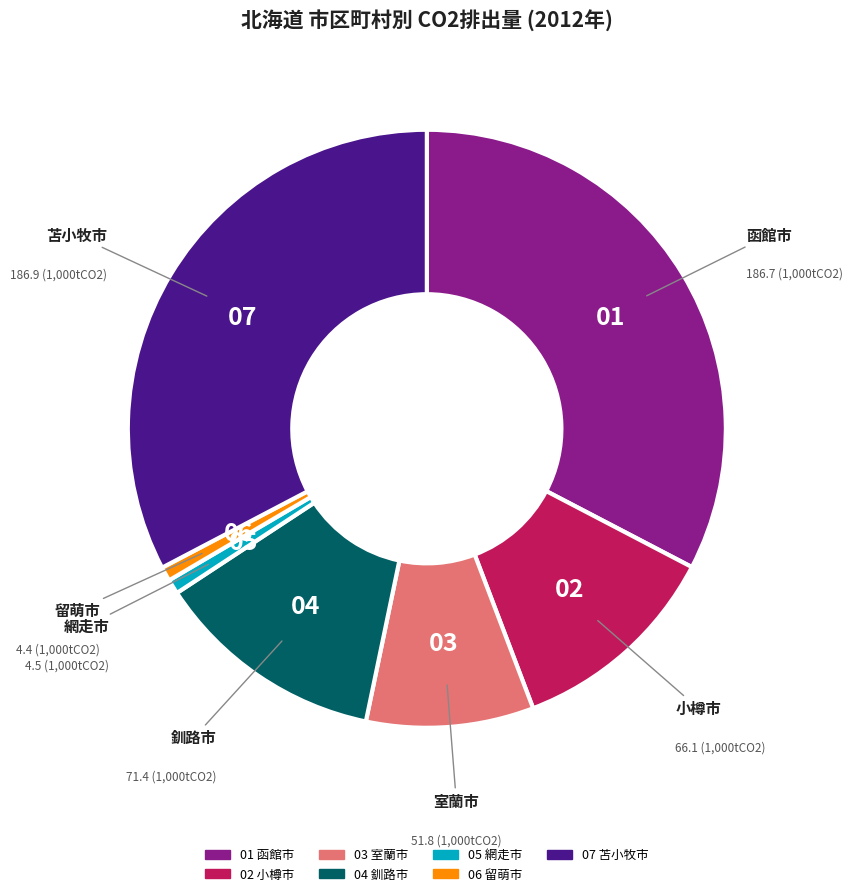

Does any single category account for the majority?

No